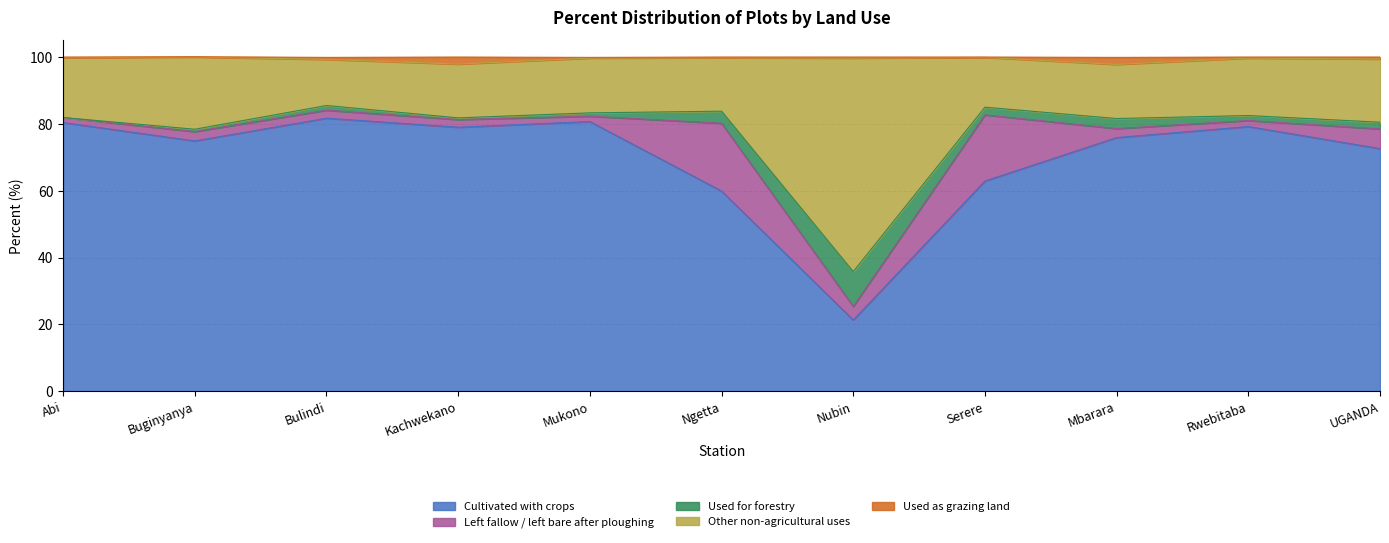

How many data points in Cultivated with crops are less than 75?

5